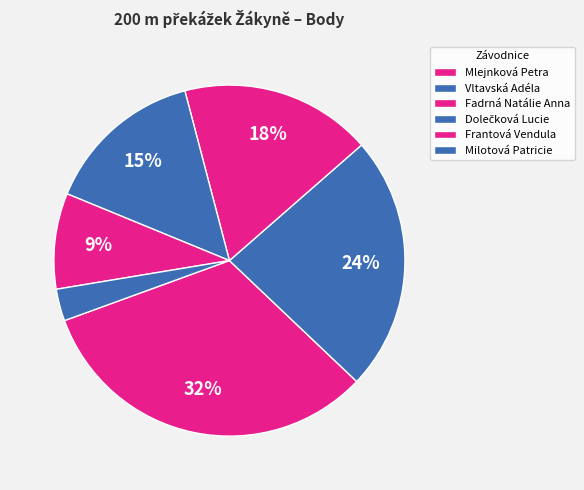

Count the number of slices in the pie.

6